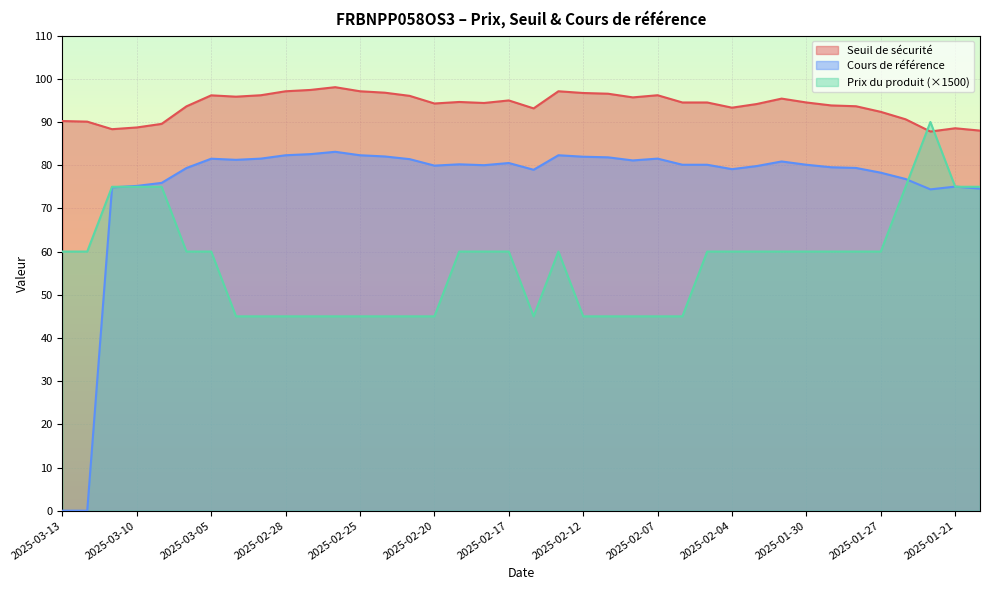

Which series has the largest range (max minus min)?

Cours de référence